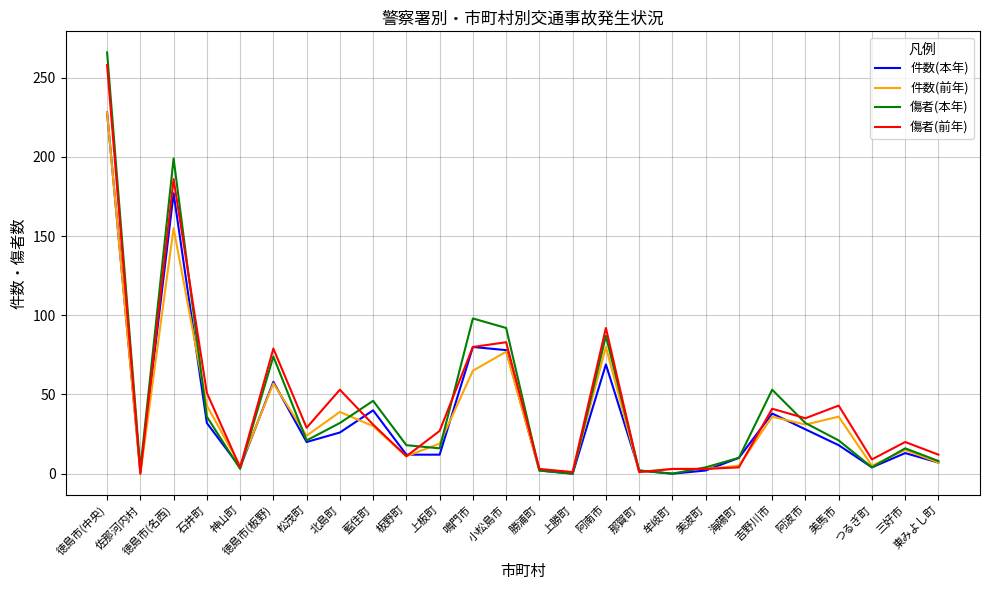

At which label does 傷者(前年) reach its peak?

徳島市(中央)